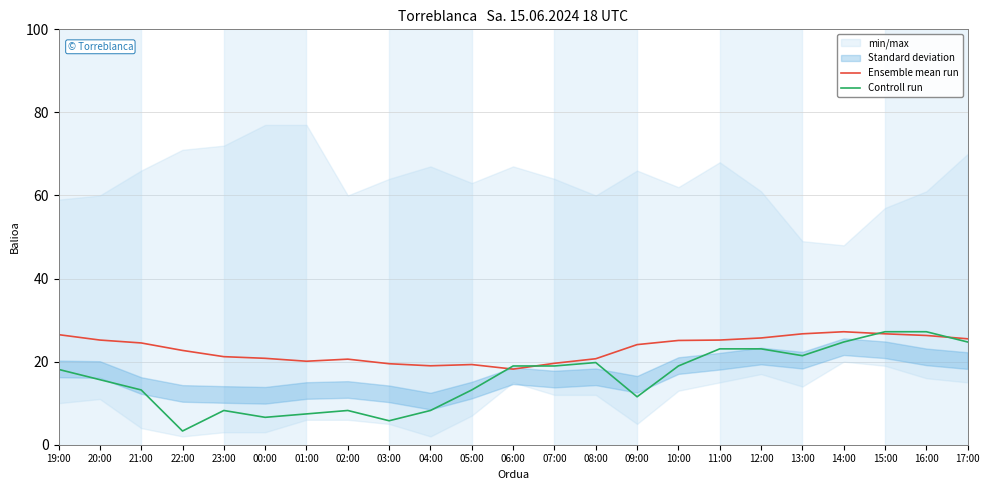

What is the minimum value shown in the chart?

3.3